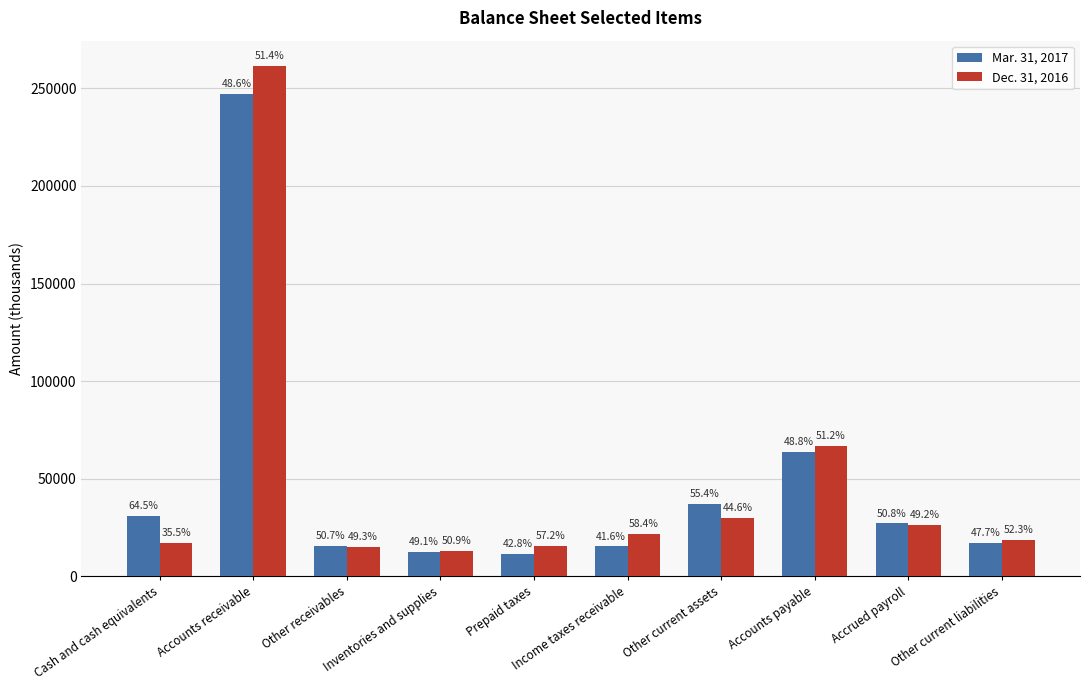

What are all the series names shown in the legend?

Mar. 31, 2017, Dec. 31, 2016